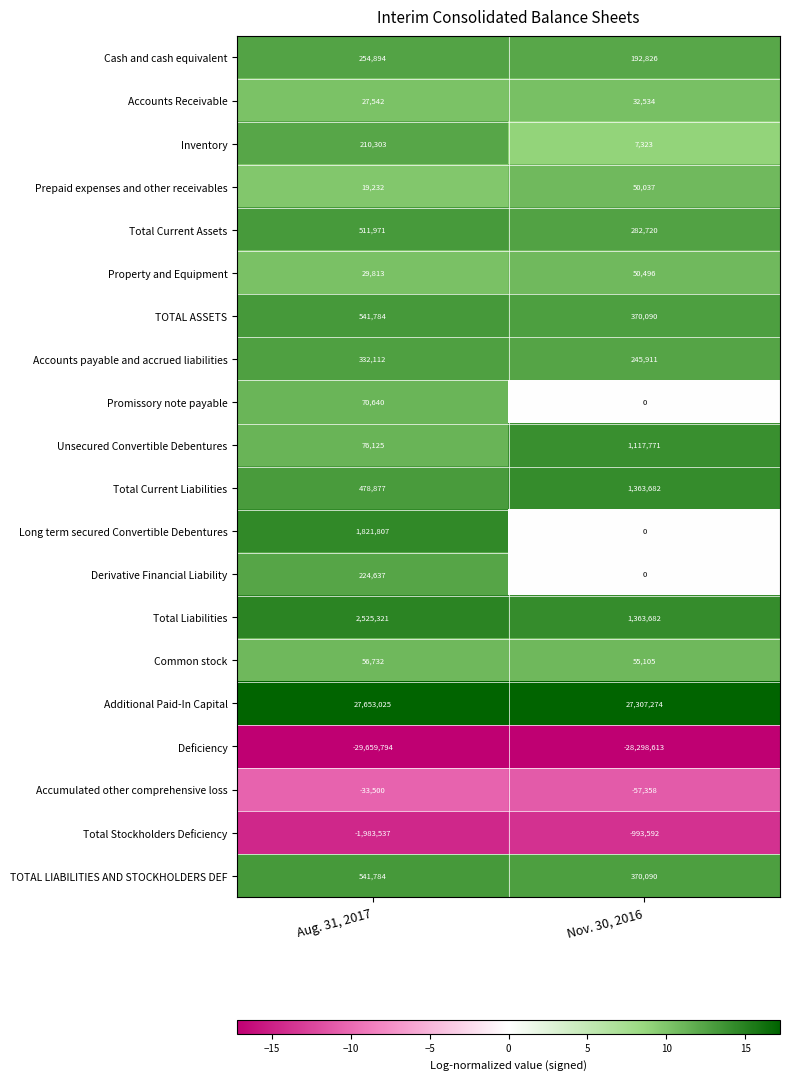

Is it true that Total Liabilities equals 2525321 at Aug. 31, 2017?

True